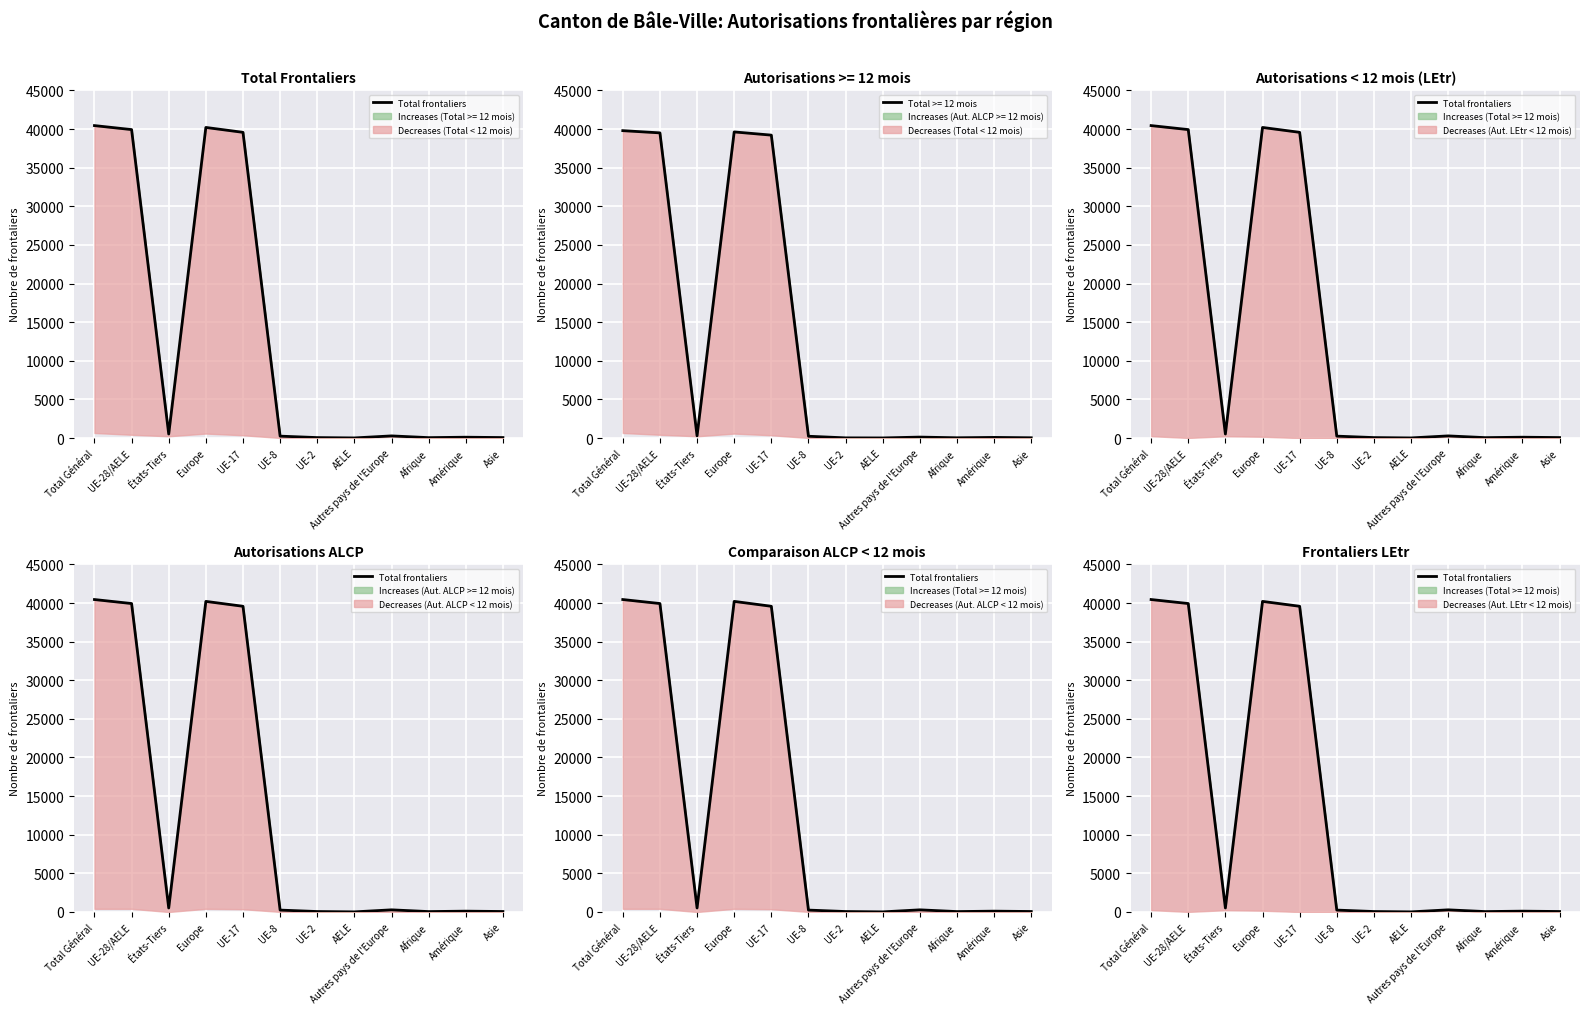

What is the label of the 12th point from the right?

Total Général